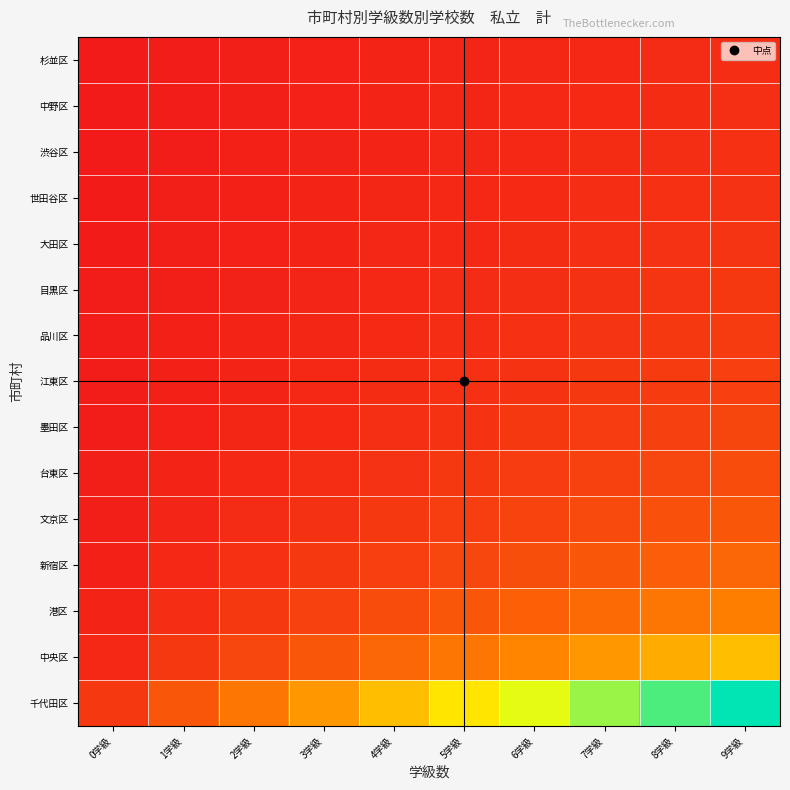

Which has a higher value, 8学級 or 7学級?

8学級